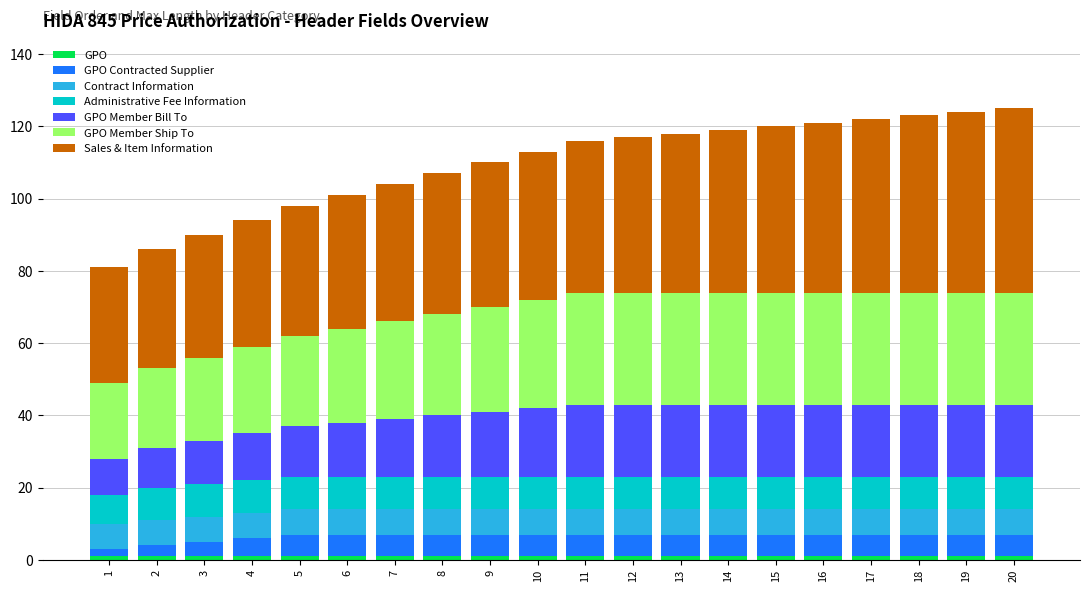

How many bars are there in total?

20